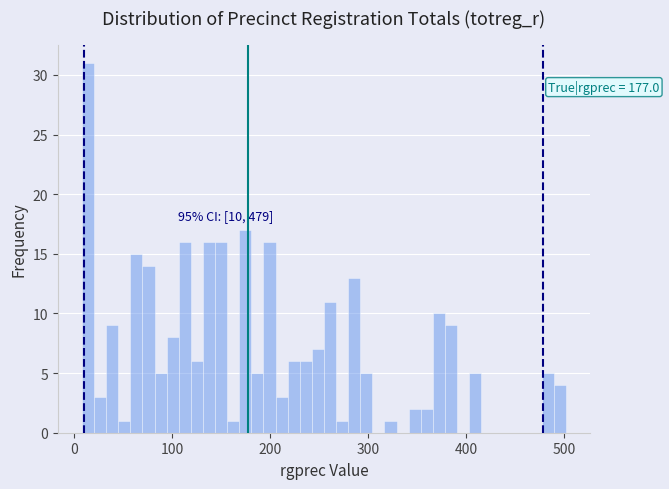

Read against the x-axis, roughly where is the centre of the tallest bar?

10